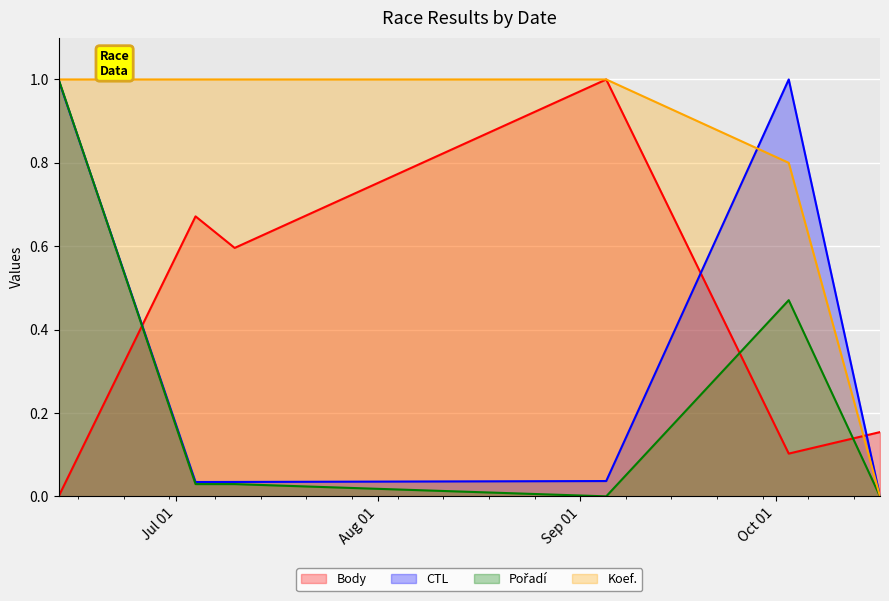

Is the value of Body at 2015-10-17 greater than the value of CTL at 2015-10-03?

No